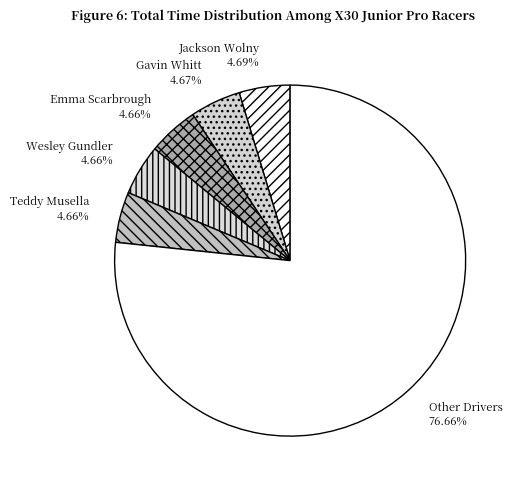

How many slices are in this pie chart?

6